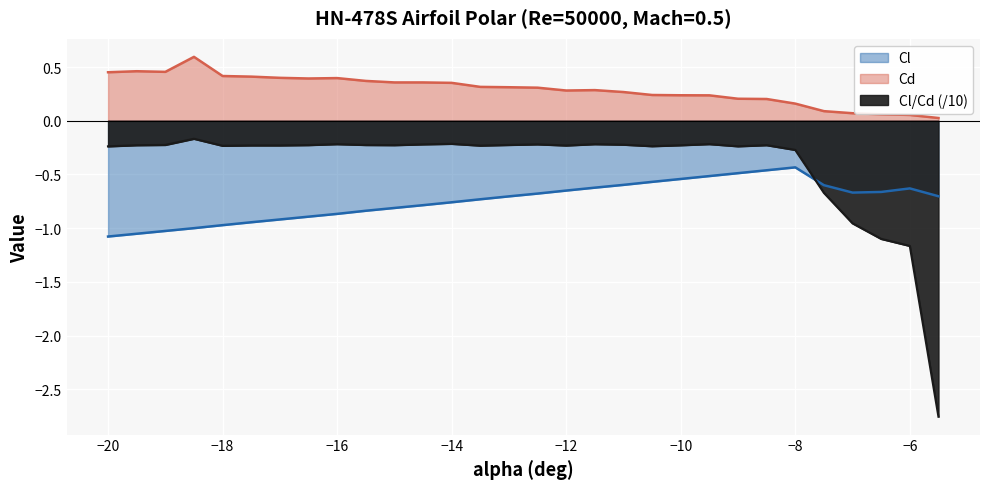

What is the difference between the second highest and minimum values in the Cl/Cd series?

2.5